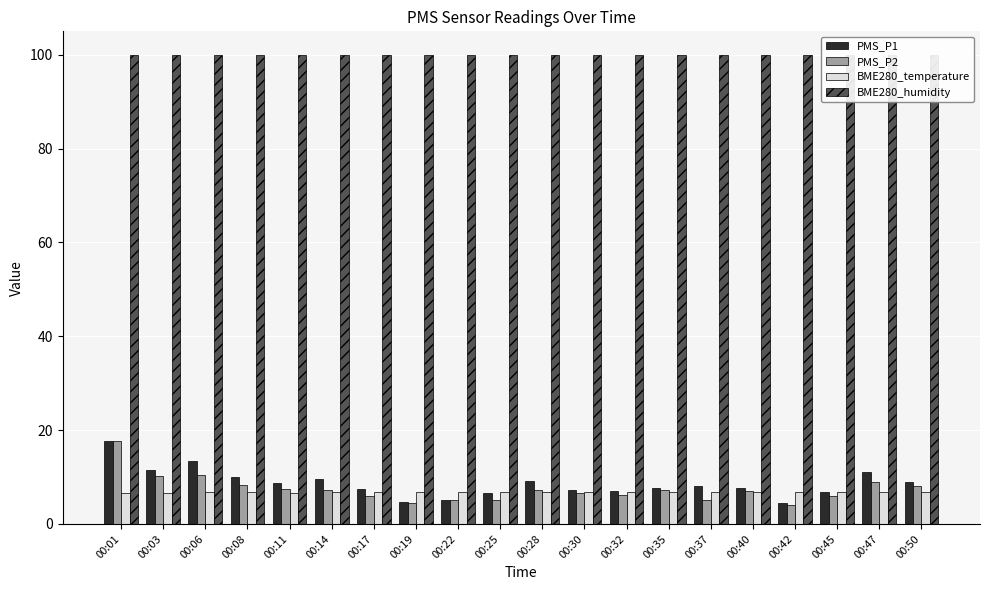

True or false: PMS_P2 has a value of 9.0 at 00:47.

True